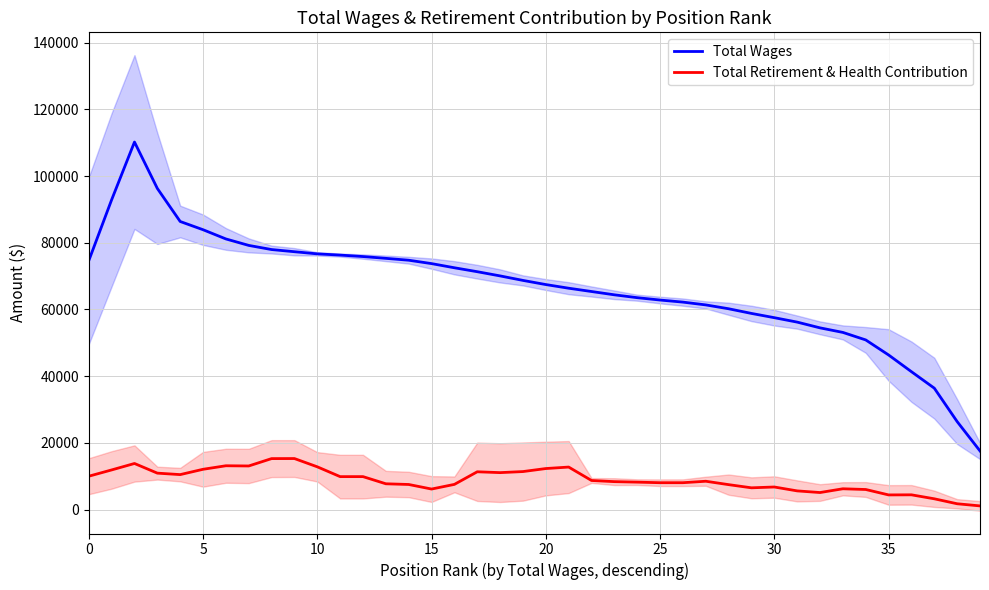

At 39, list the series in order from largest to smallest.

Total Wages, Total Retirement & Health Contribution